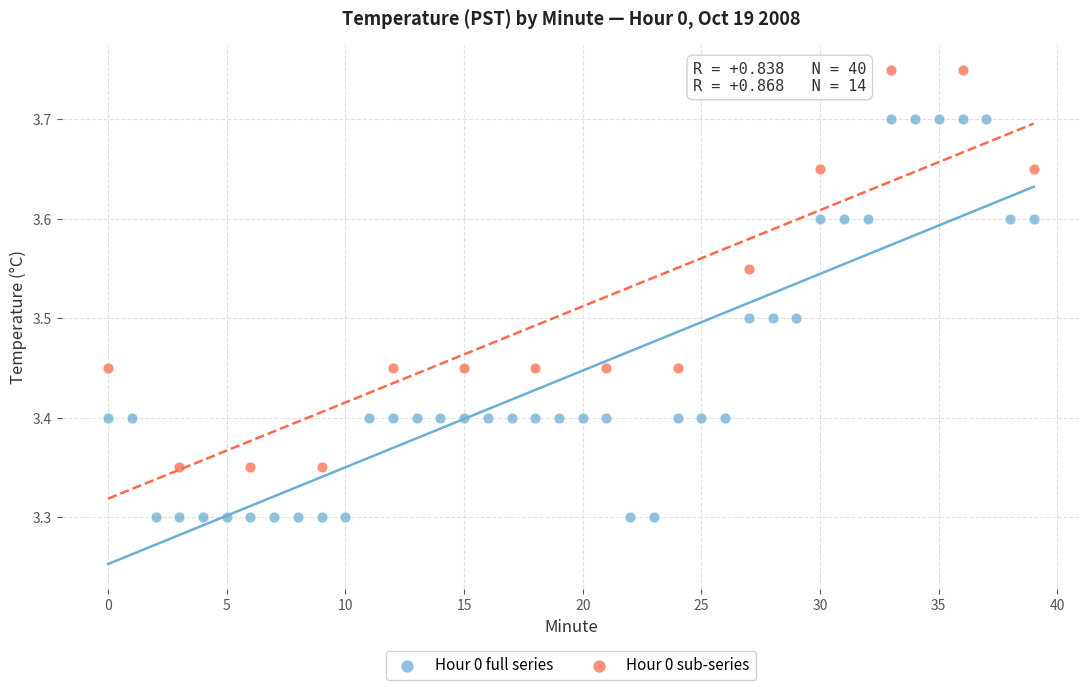

Which series contains the highest Y value?

Hour 0 sub-series